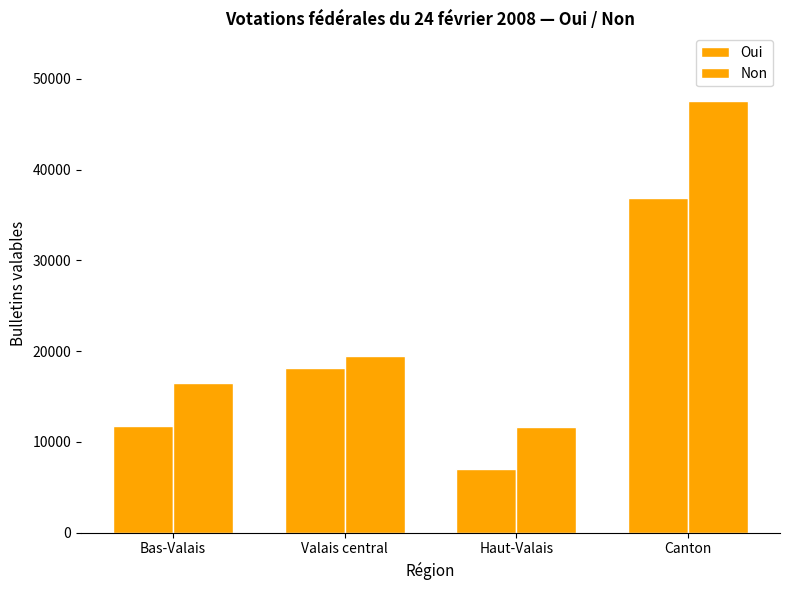

How many groups of bars are there?

4